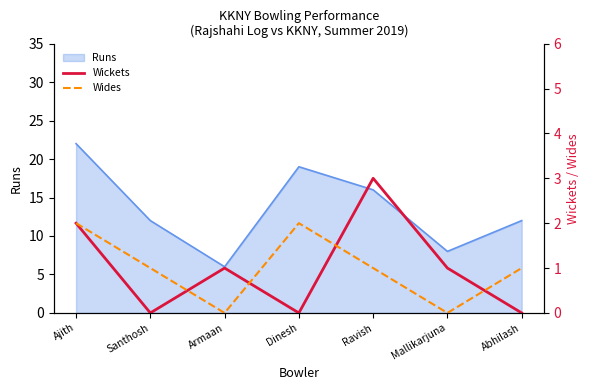

Read the Wickets value at Ajith.

2